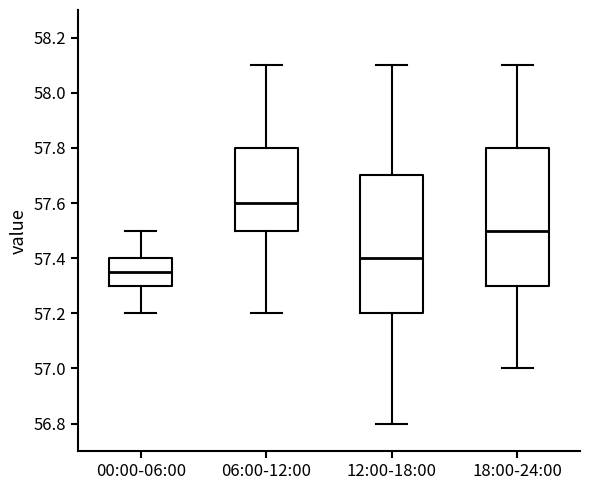

Reading left to right, transcribe this box plot: for each box, give where its median line is, the range the box spans, and where its two whiskers end, as read against the y-axis. The values are not printed on the chart, so give them approximately, as read against the axis.

00:00-06:00: median 57.36, box 57.30 to 57.40, whiskers 57.20 to 57.50
06:00-12:00: median 57.60, box 57.50 to 57.80, whiskers 57.20 to 58.10
12:00-18:00: median 57.40, box 57.20 to 57.70, whiskers 56.80 to 58.10
18:00-24:00: median 57.50, box 57.30 to 57.80, whiskers 57.00 to 58.10